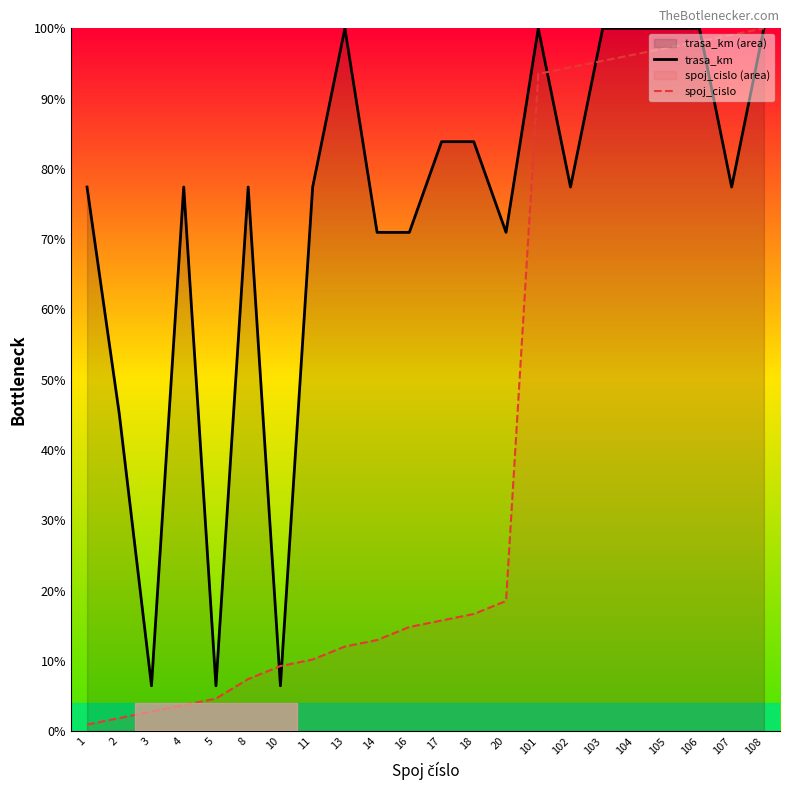

At which label does trasa_km reach its minimum?

3